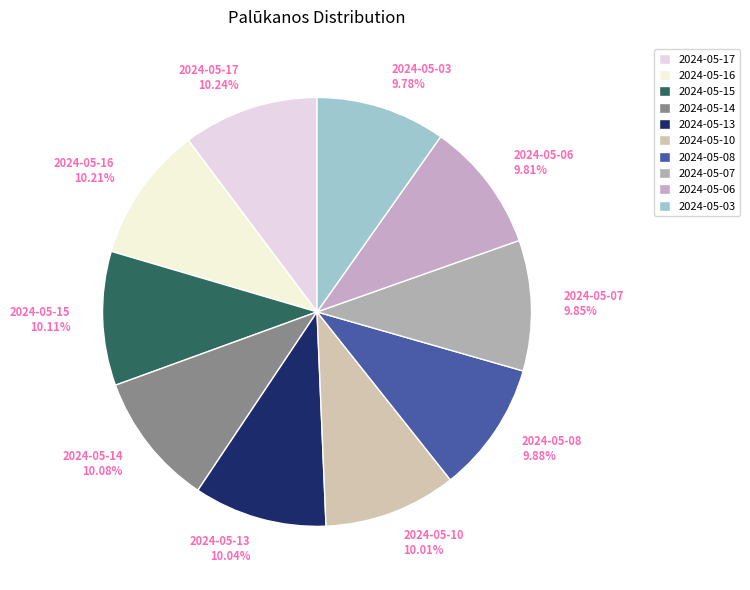

Count the number of slices in the pie.

10